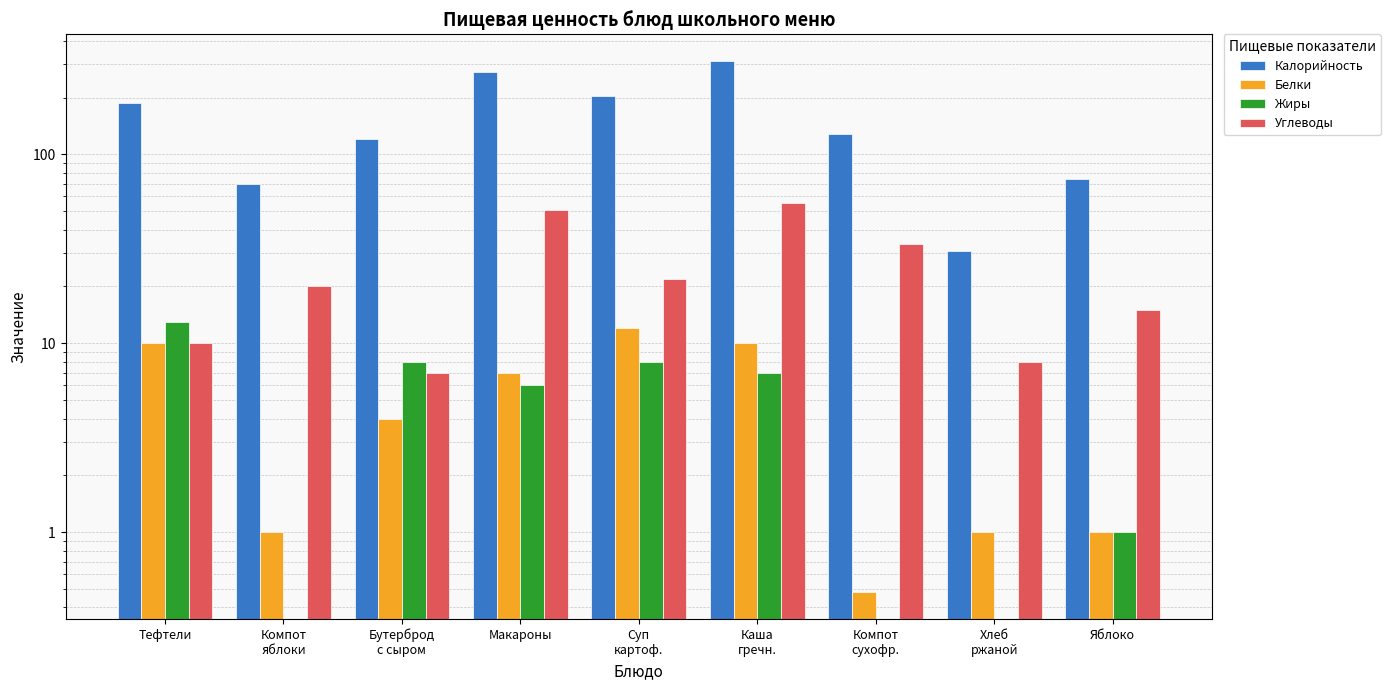

Does the chart contain any negative values?

No